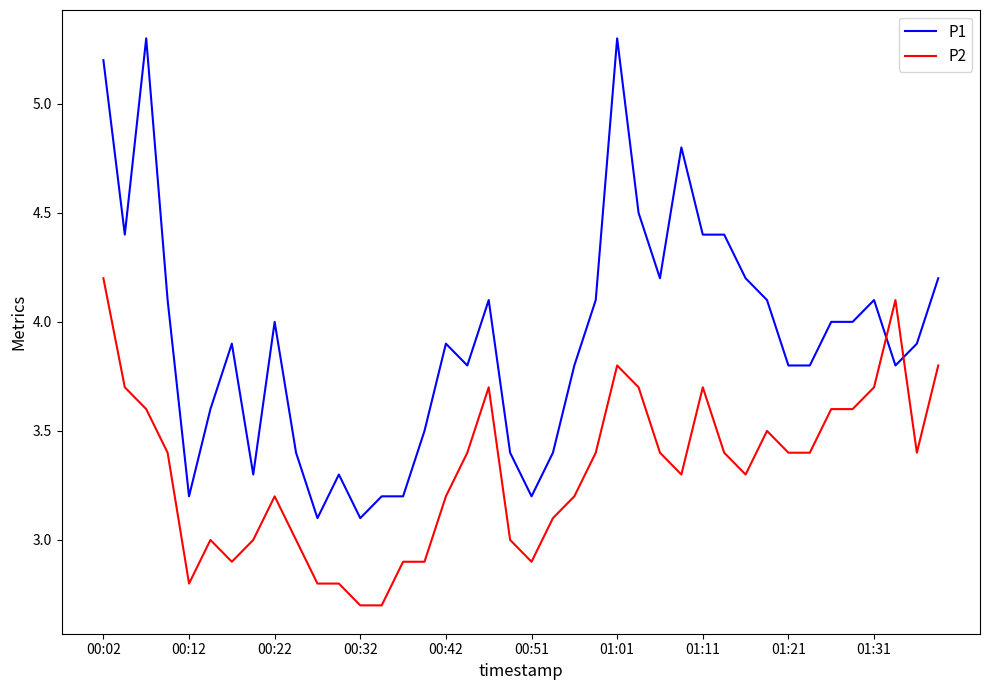

Rank the series by their average value, from lowest to highest.

P2, P1